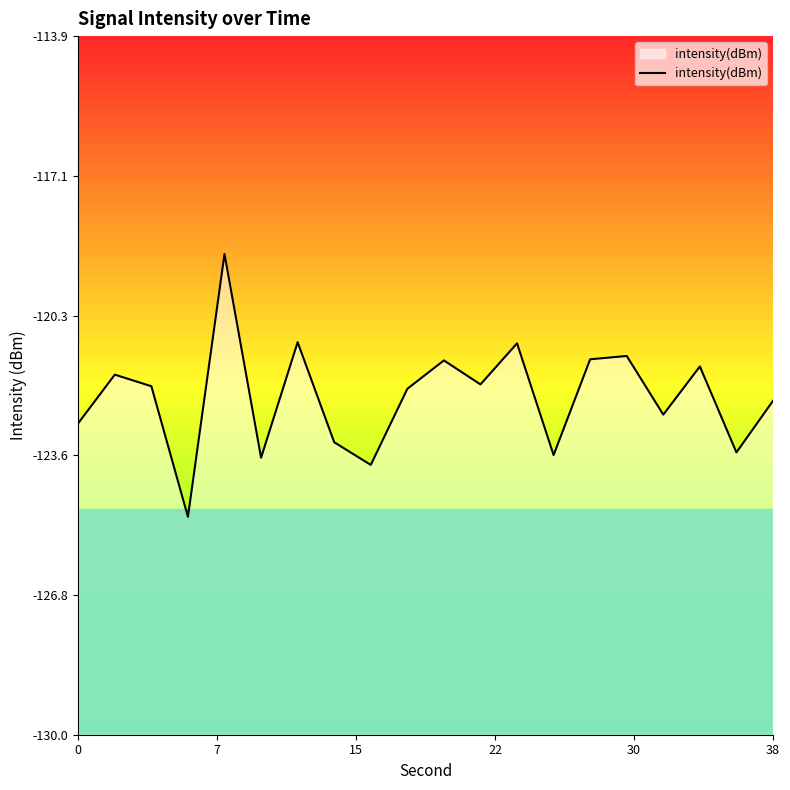

Is it true that the value at 0 is -193.0?

False